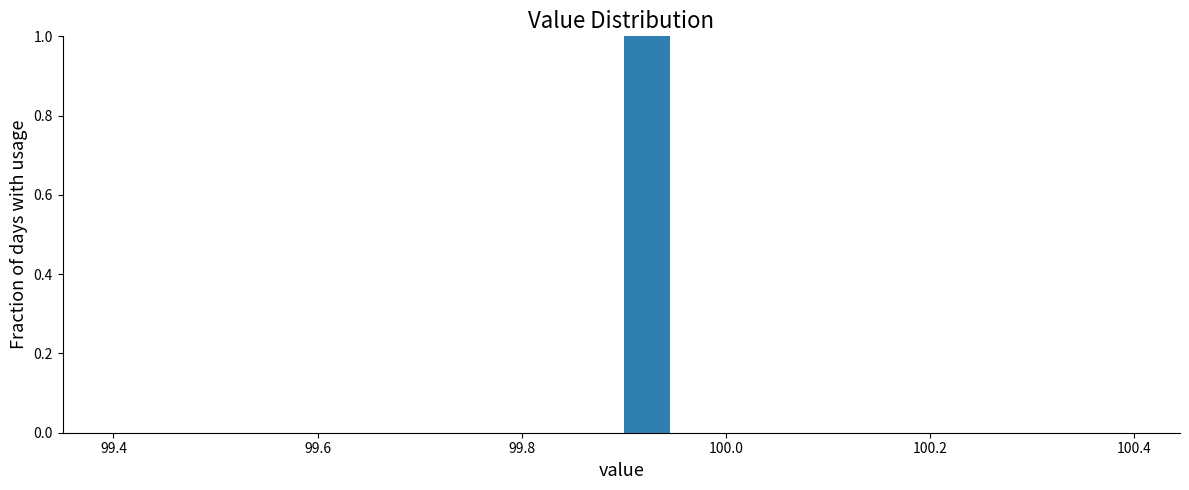

Read against the x-axis, roughly where is the centre of the tallest bar?

99.92